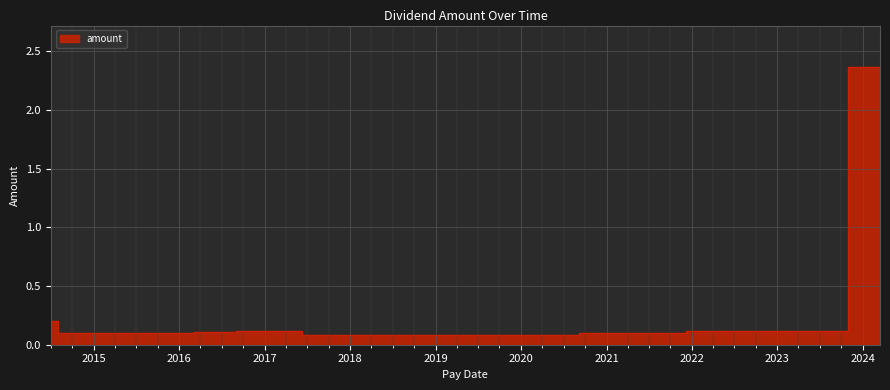

True or false: the data shows 0.1 at 2019-06-05.

True